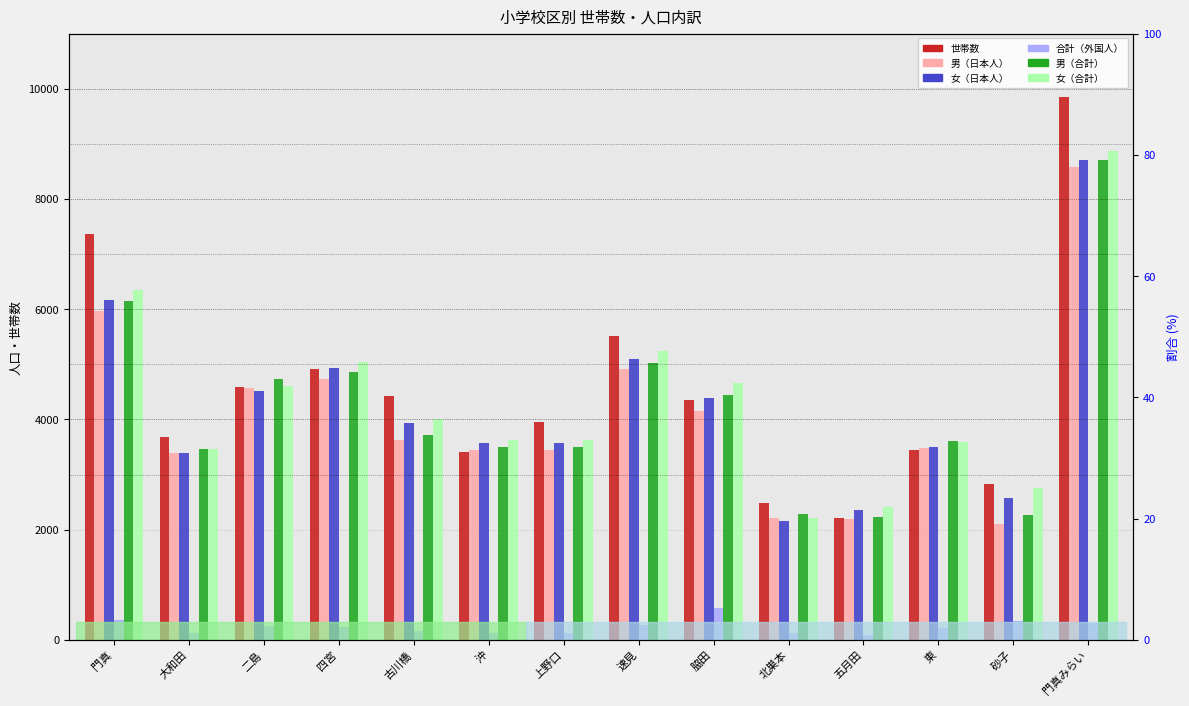

Which has a higher value, 砂子 or 古川橋?

古川橋